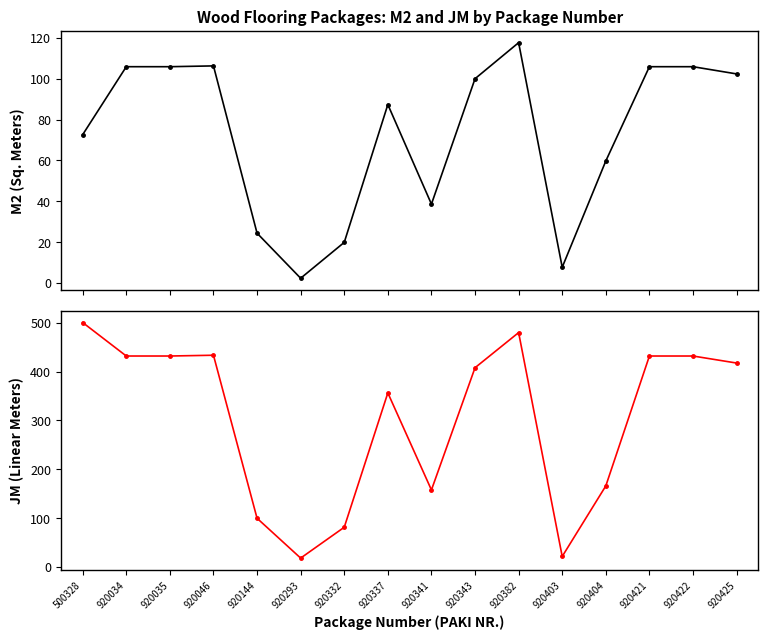

Rank the categories by M2 value from lowest to highest.

920293, 920403, 920332, 920144, 920341, 920404, 500328, 920337, 920343, 920425, 920034, 920035, 920421, 920422, 920046, 920382